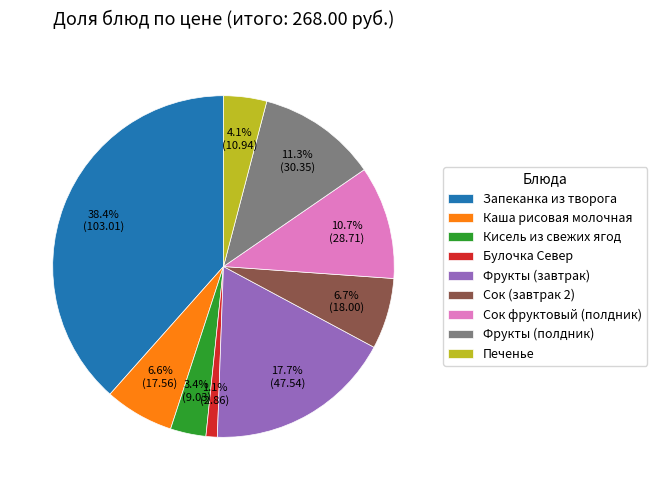

Combined, what portion of the pie is Печенье and Фрукты (полдник)?

15.4%